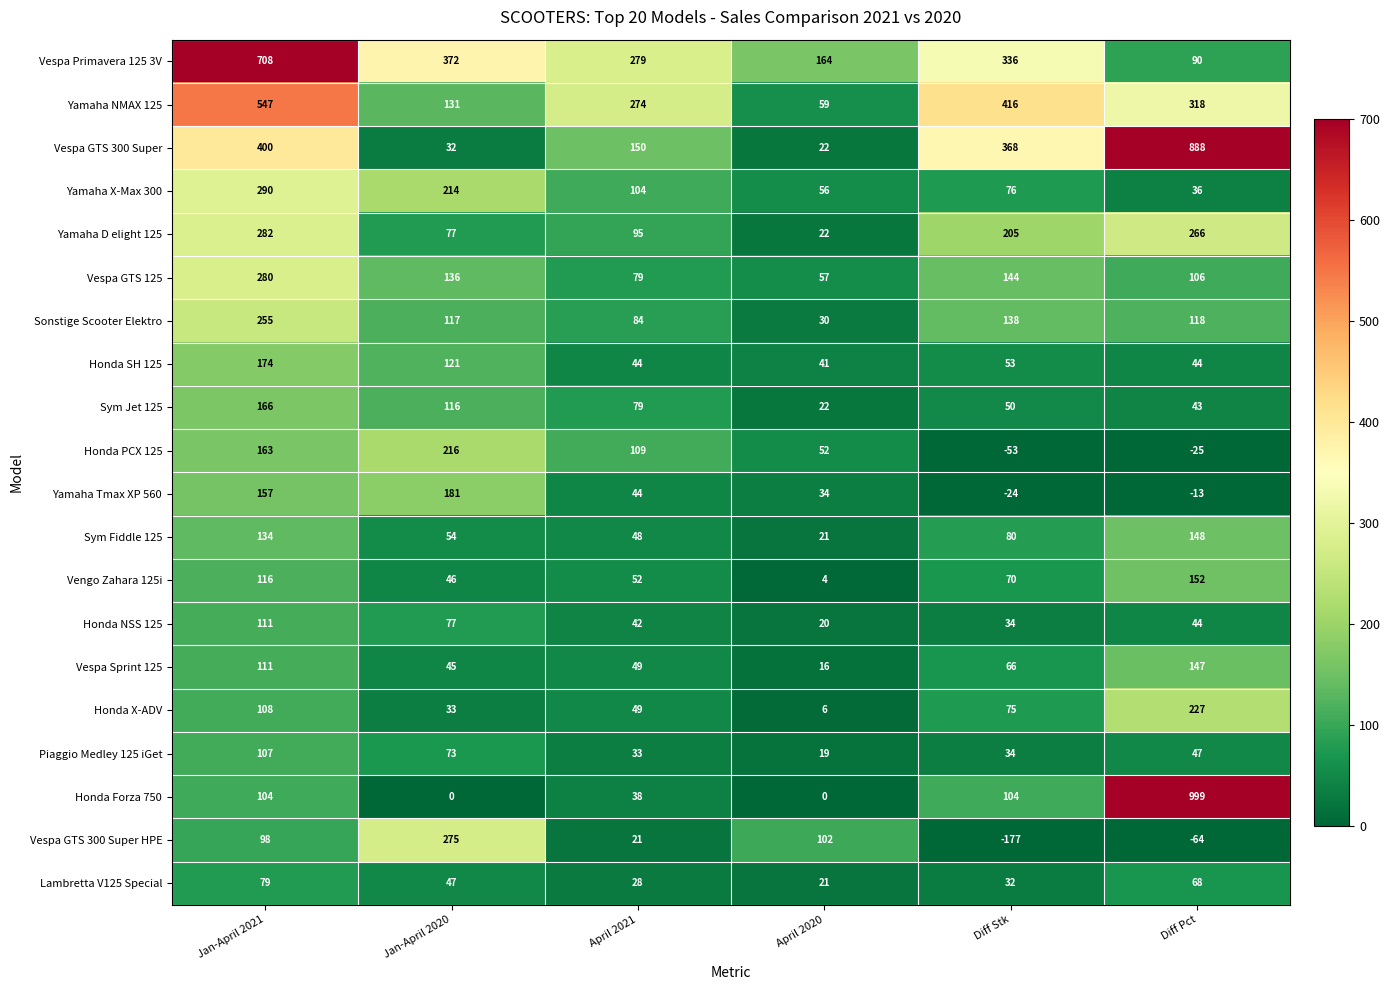

What is the sum of all Honda PCX 125 values?

462